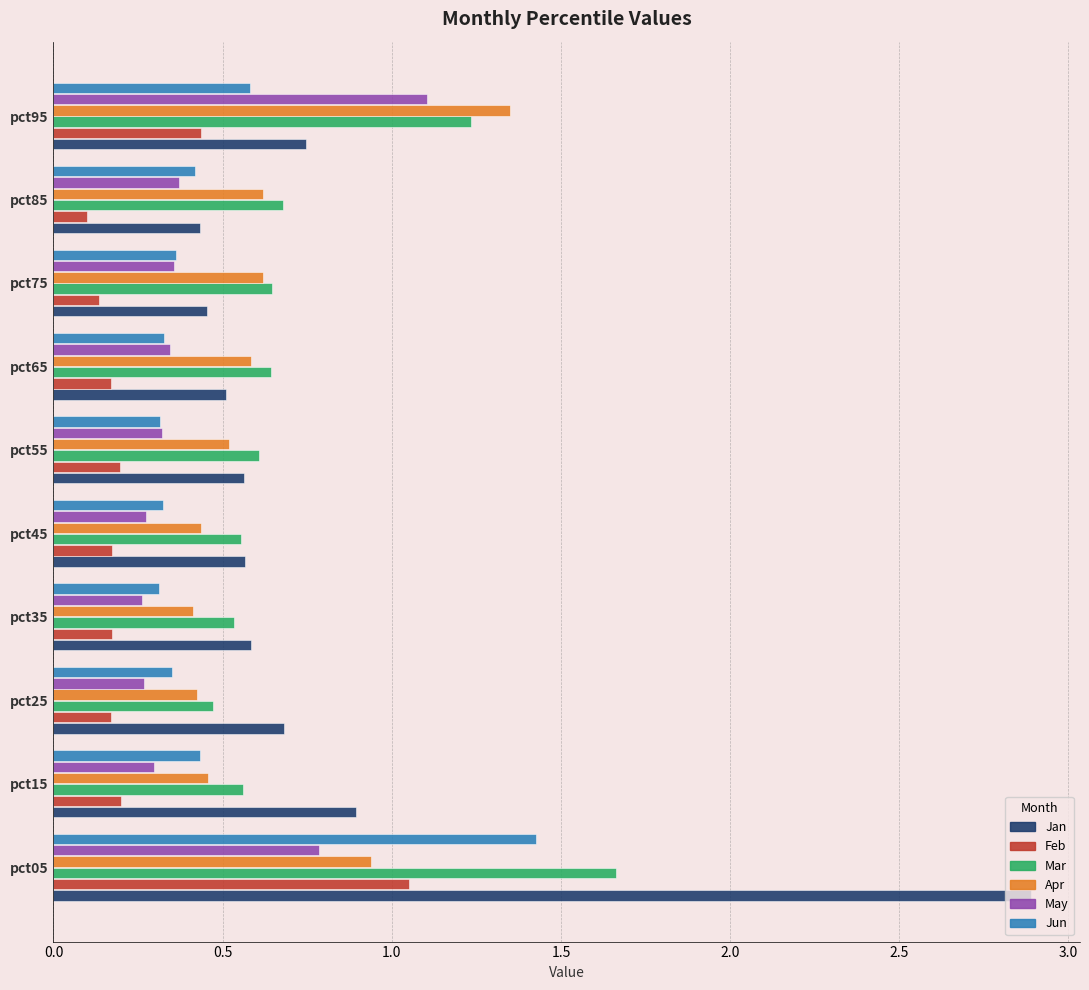

What is the maximum value shown in the chart?

2.9